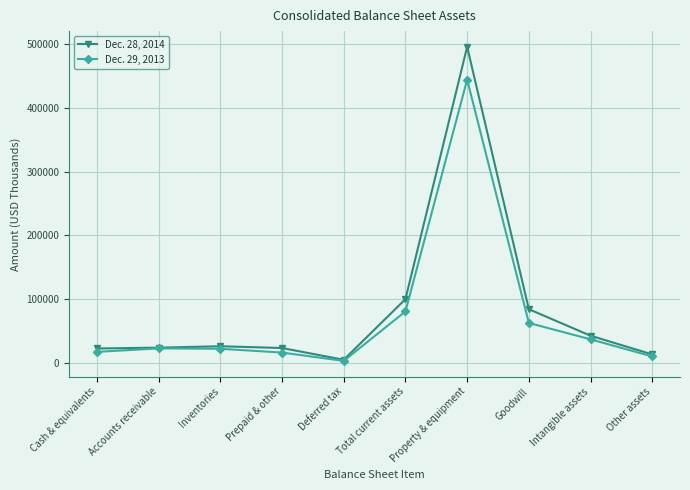

Which series has the largest range (max minus min)?

Dec. 28, 2014